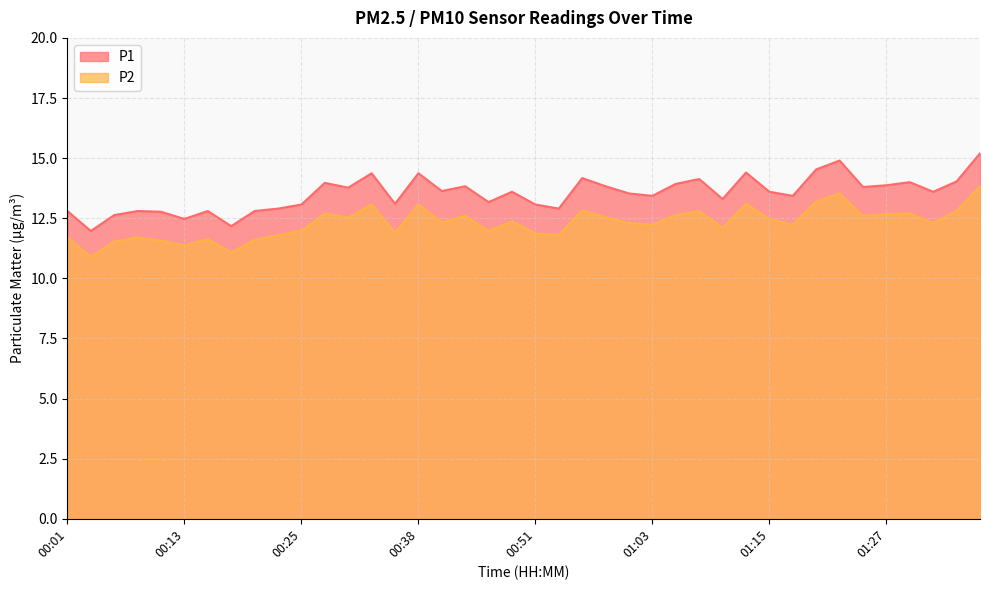

What is the difference between the maximum and second lowest values in the P1 series?

3.0